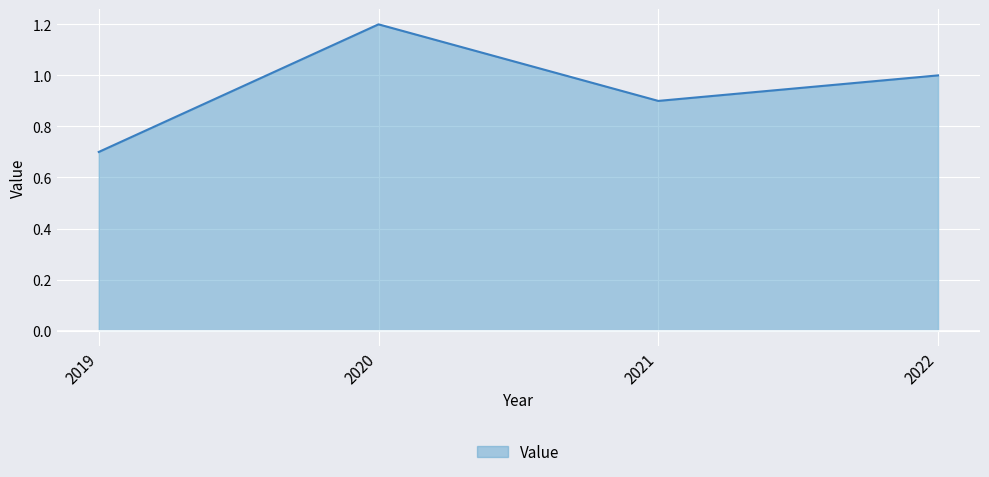

What is the sum of all values?

3.8